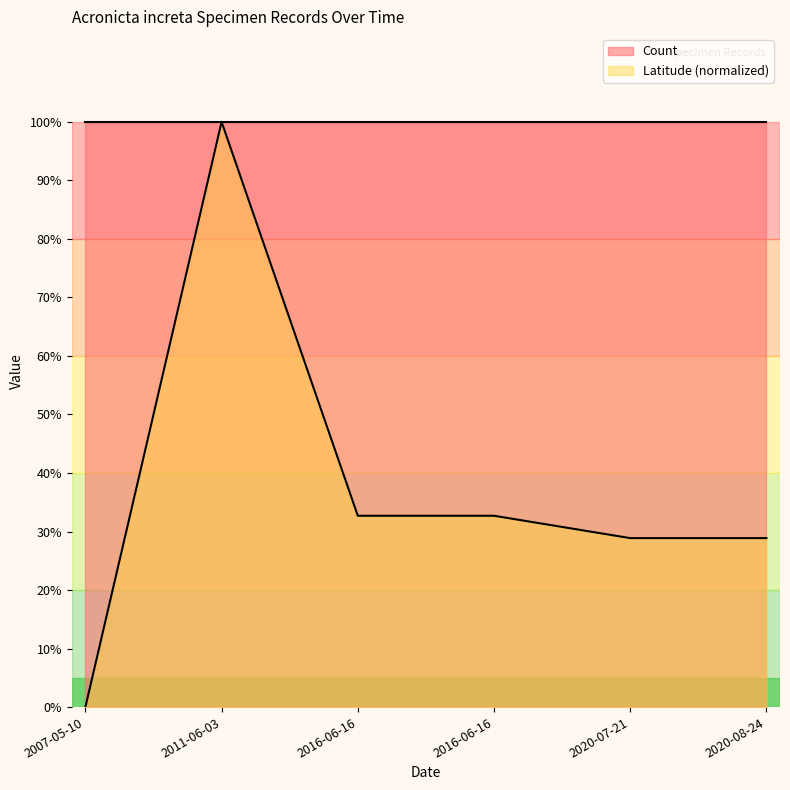

At which category does the chart reach its peak across all series?

2011-06-03